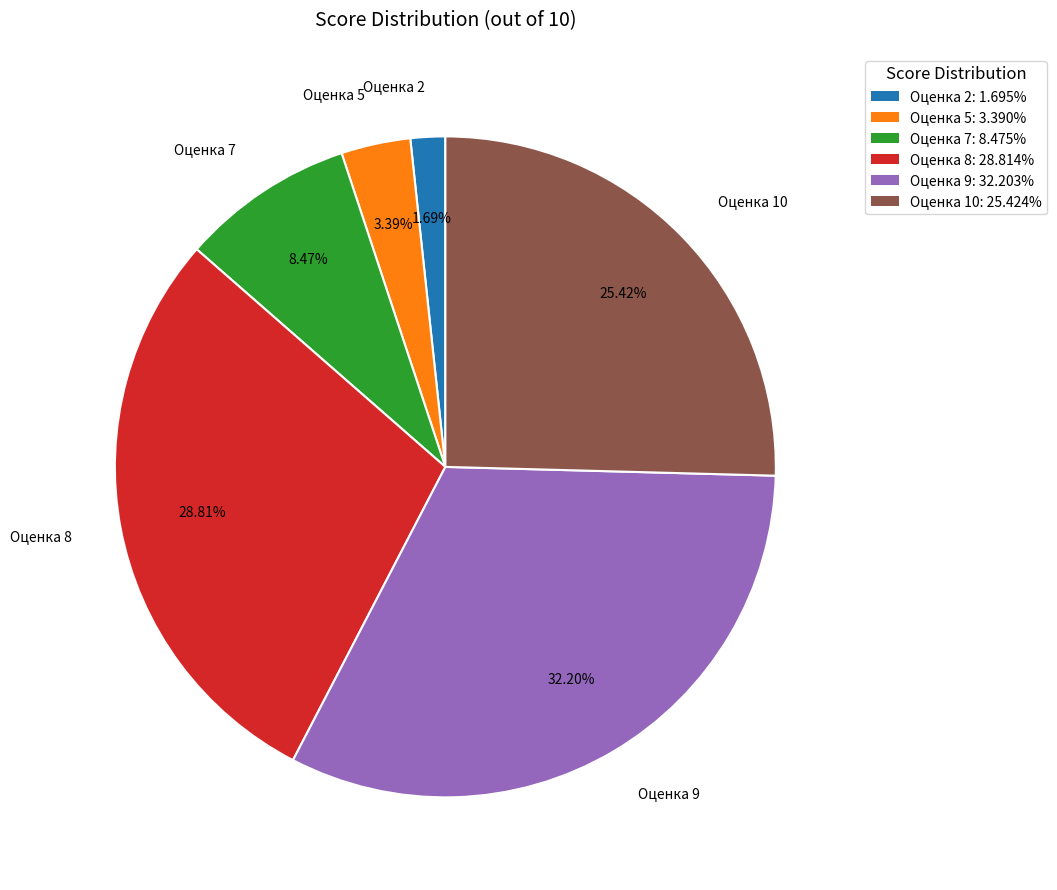

Combined, do Оценка 2: 1.695% and Оценка 7: 8.475% account for over 50%?

No